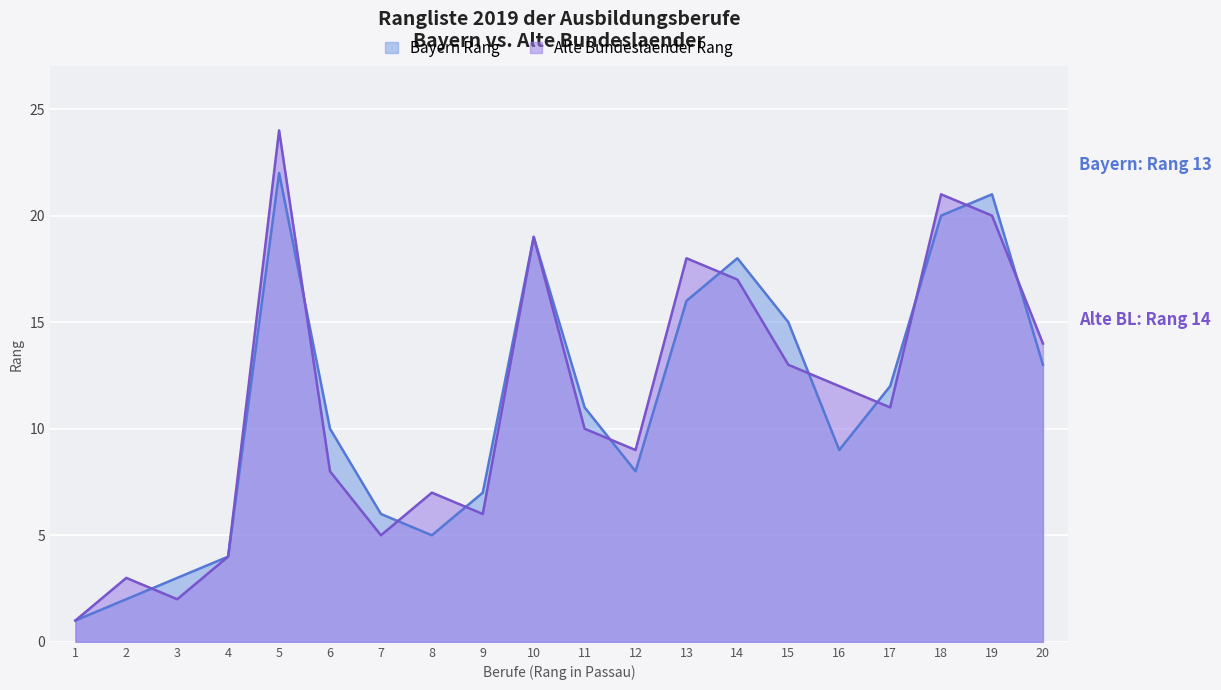

What is the minimum value shown in the chart?

1